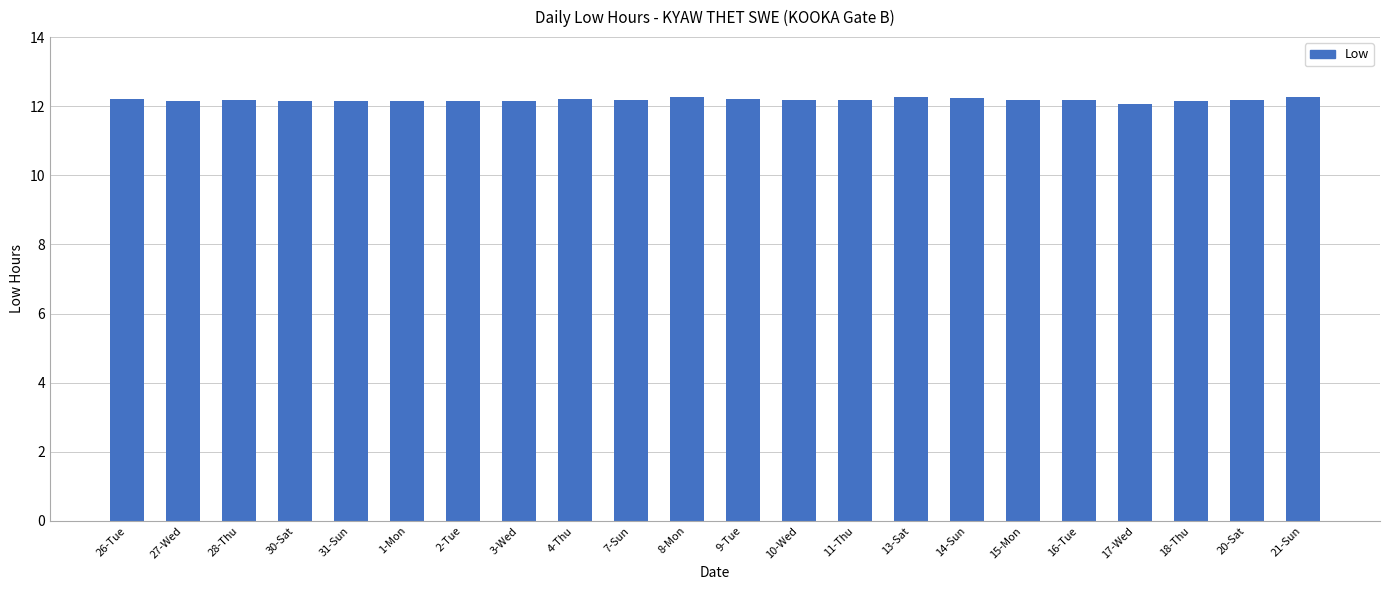

Does the chart contain stacked bars?

No